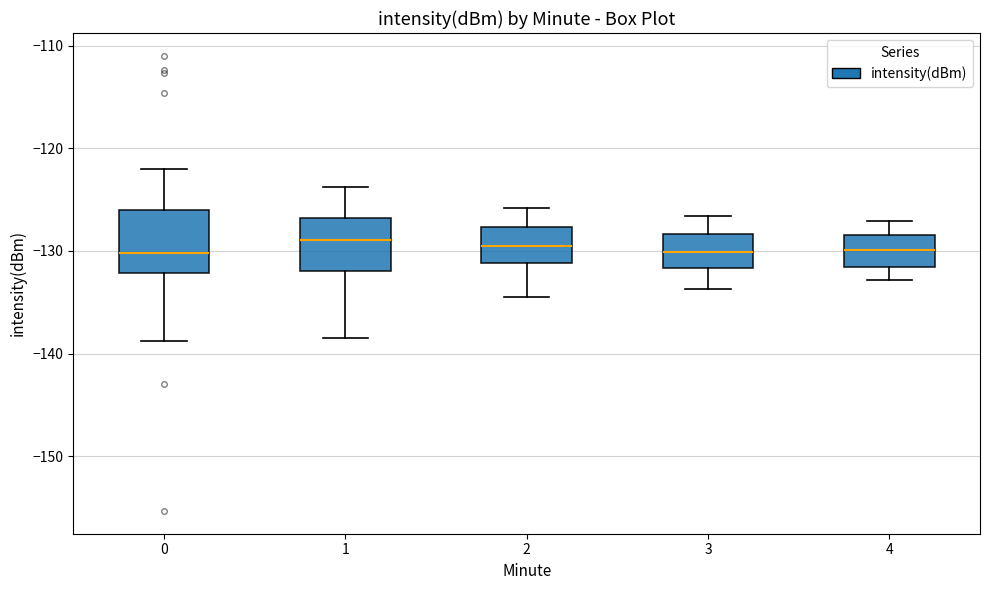

Where is the lower edge of the box at x = 3 on the y-axis? The values are not printed on the chart, so give them approximately, as read against the axis.

-132